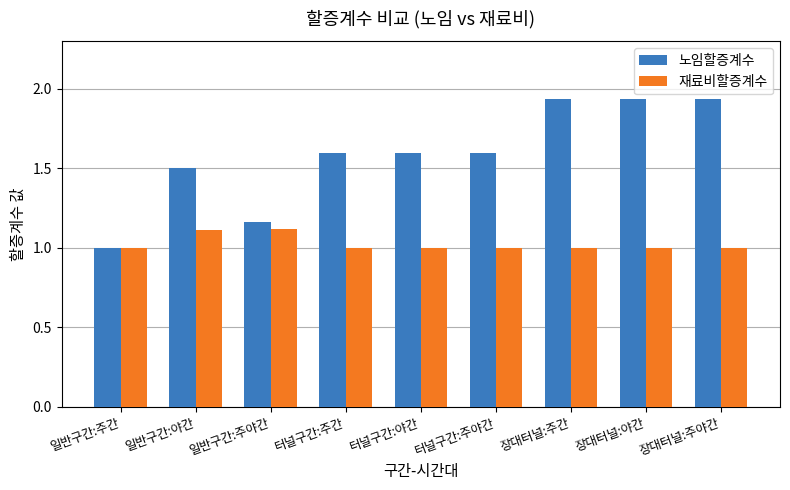

What is the spread (max minus min) of values at 터널구간:주야간?

0.6